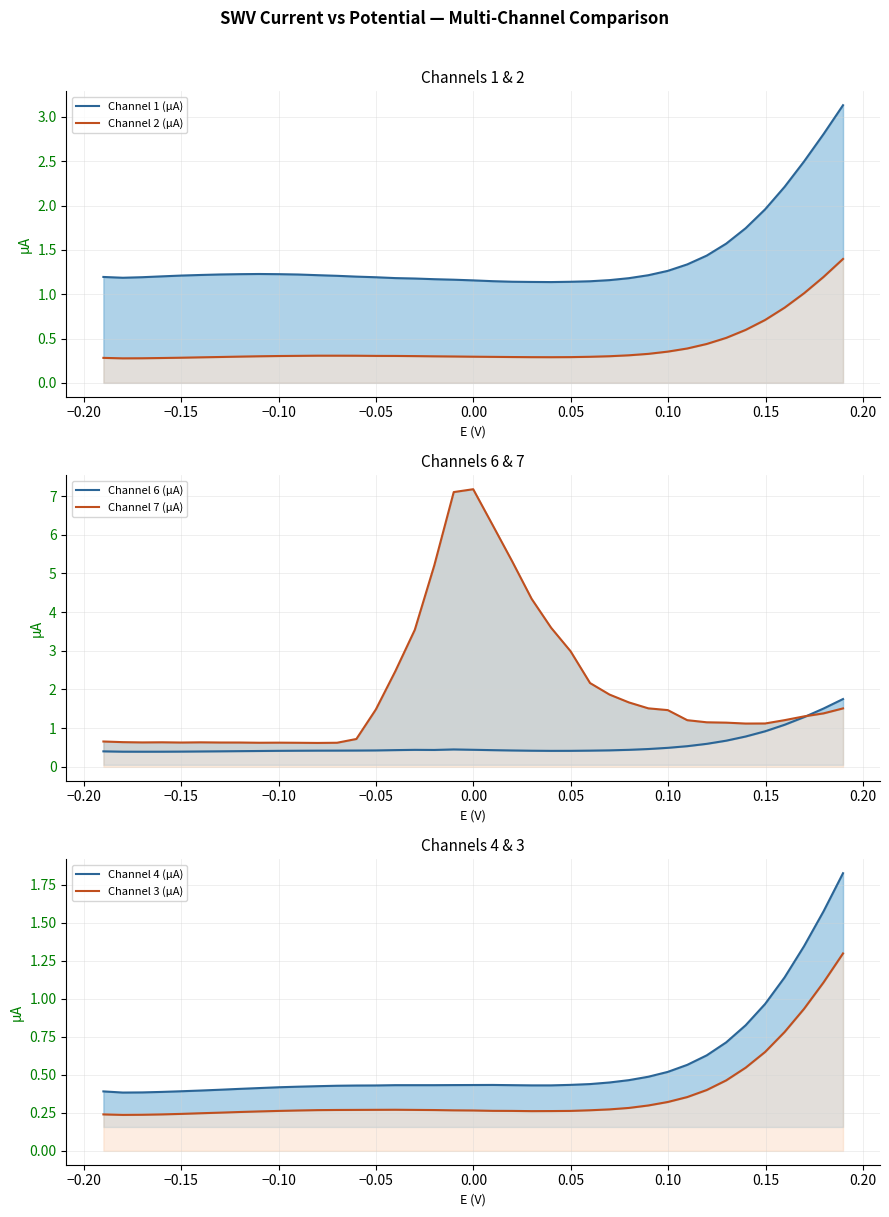

Does the chart have visible grid lines?

Yes